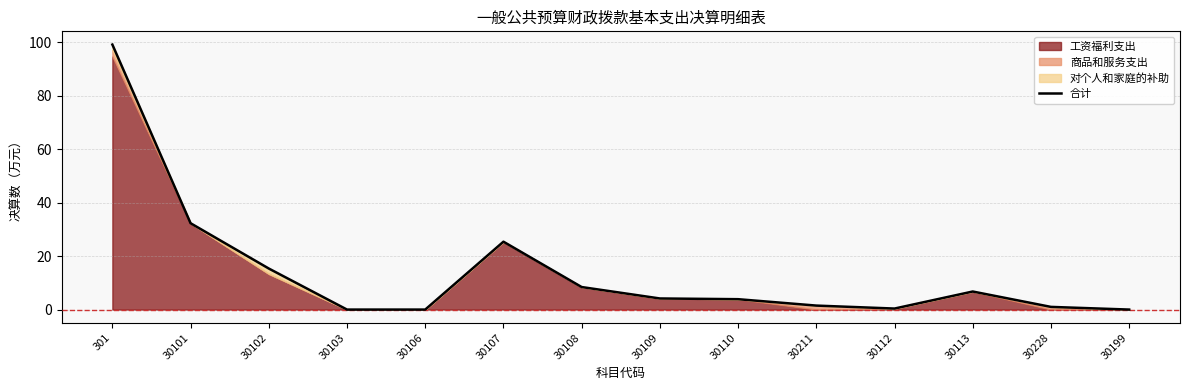

How many positive values are there?

11